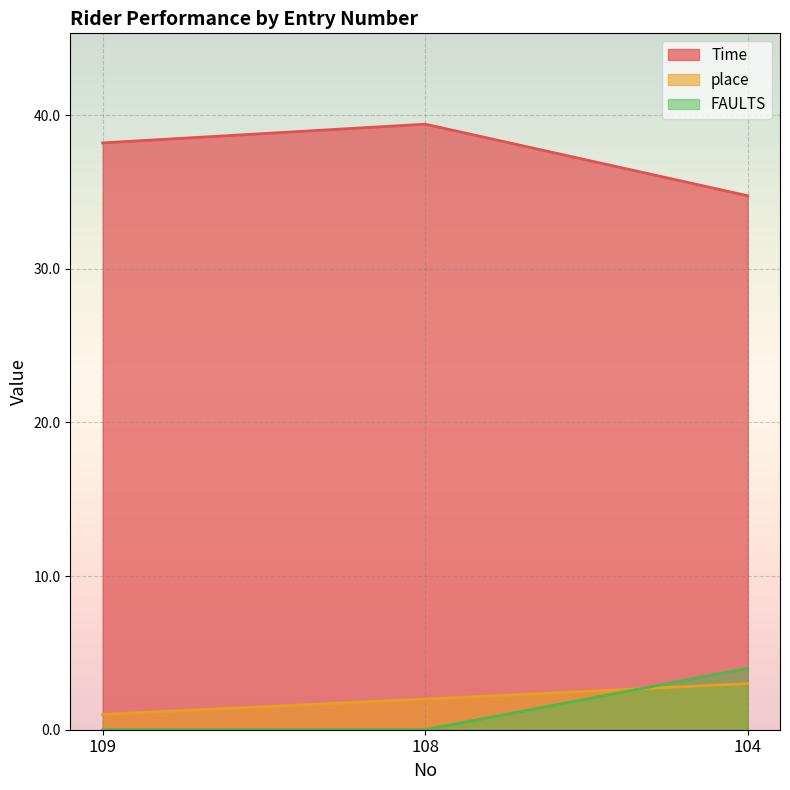

What is the difference between the place values at 109 and 108?

1.0